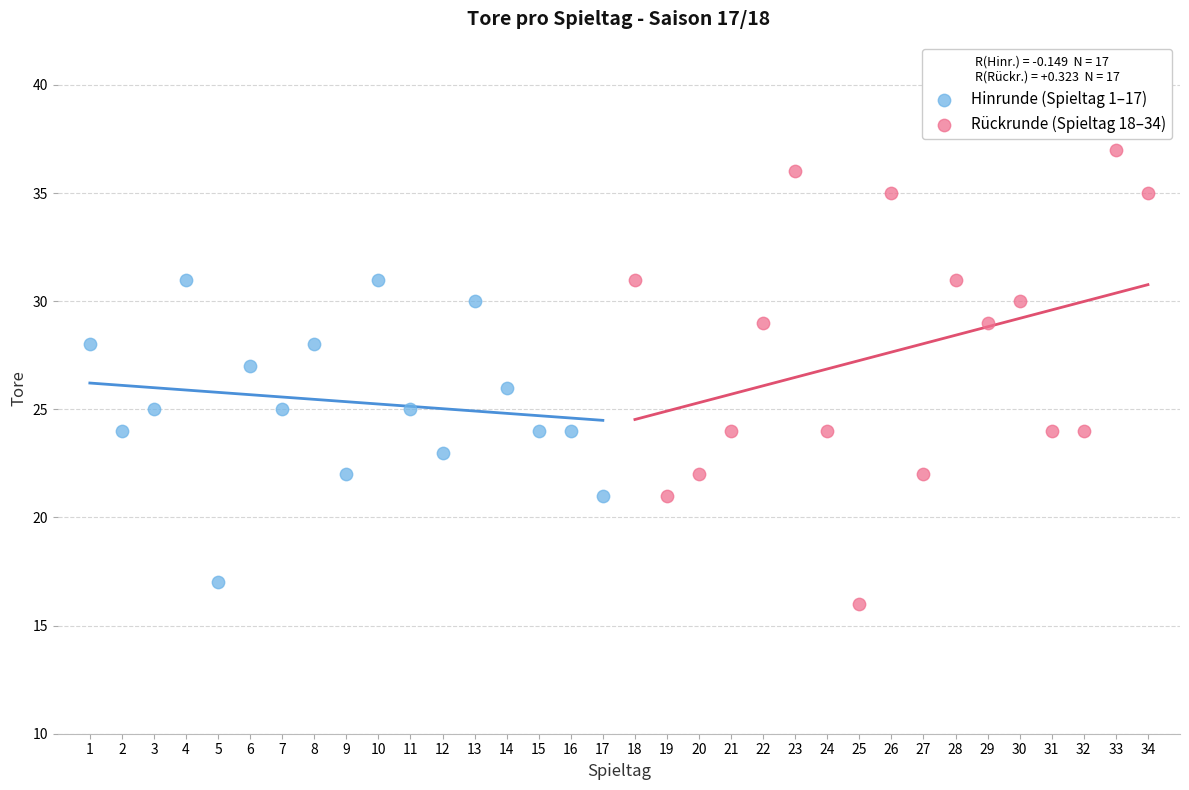

Which series reaches the maximum Y coordinate?

Rückrunde (Spieltag 18–34)